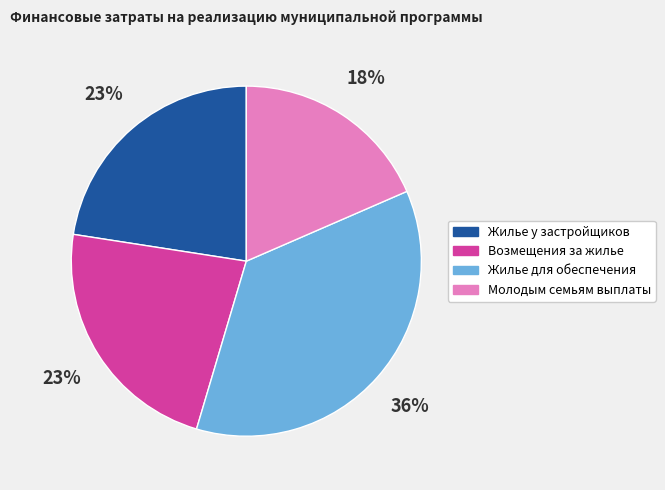

Is there any slice that represents more than half of the pie?

No